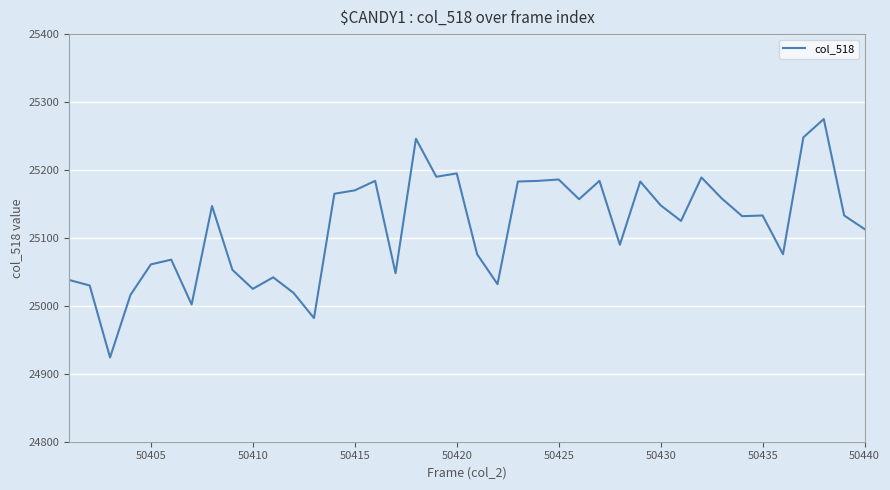

What is the difference between the maximum and minimum values?

351